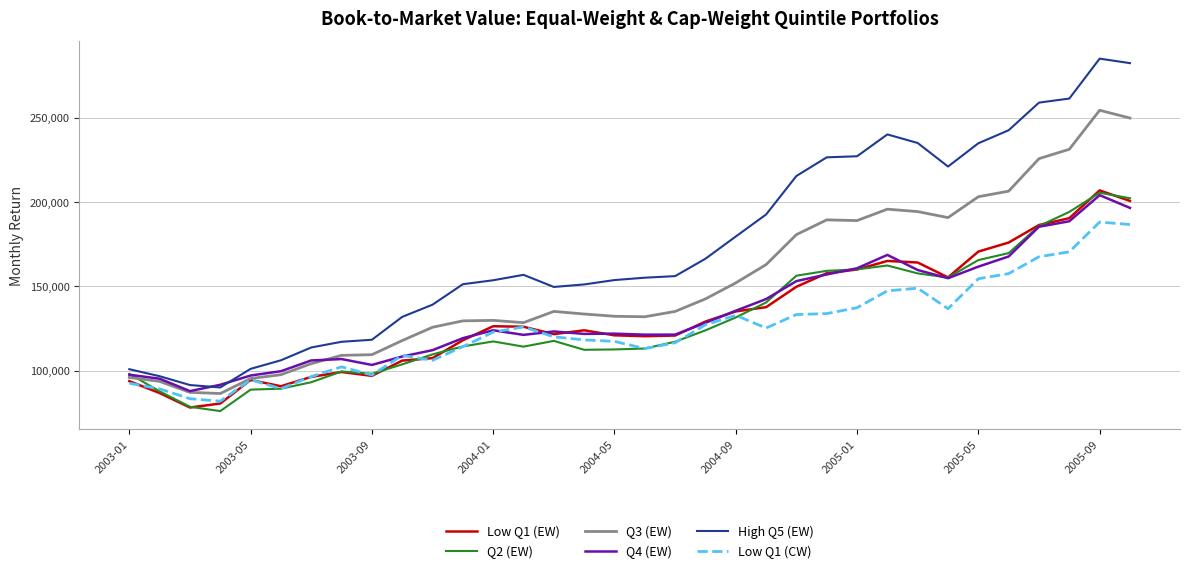

True or false: High Q5 (EW) and Low Q1 (CW) cross at least once.

False